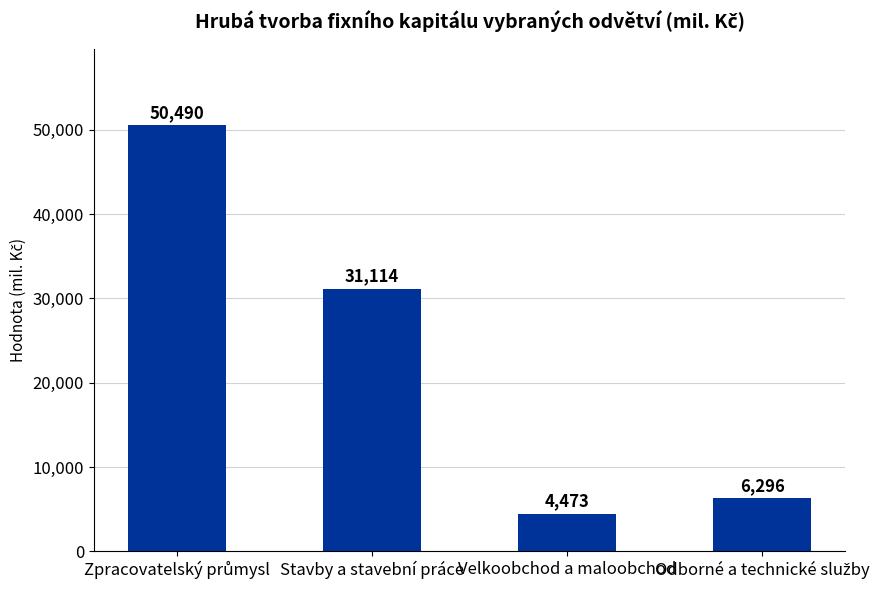

Does the chart contain stacked bars?

No